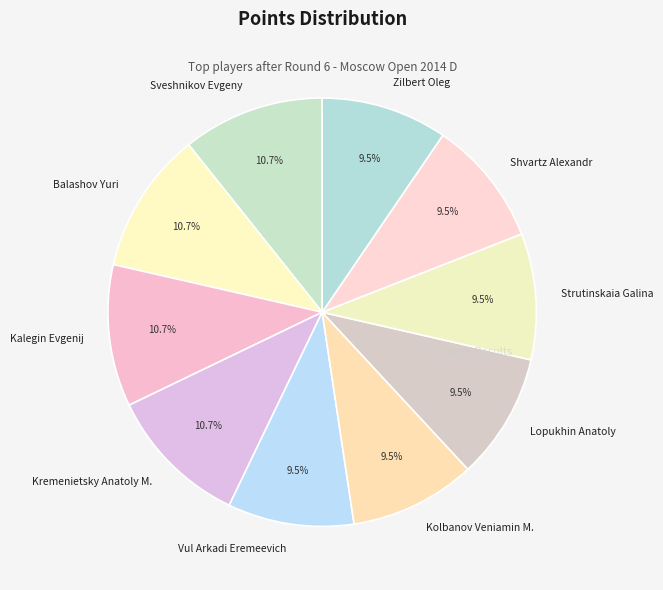

Approximately how many times larger is the value at Sveshnikov Evgeny compared to Zilbert Oleg?

1.1